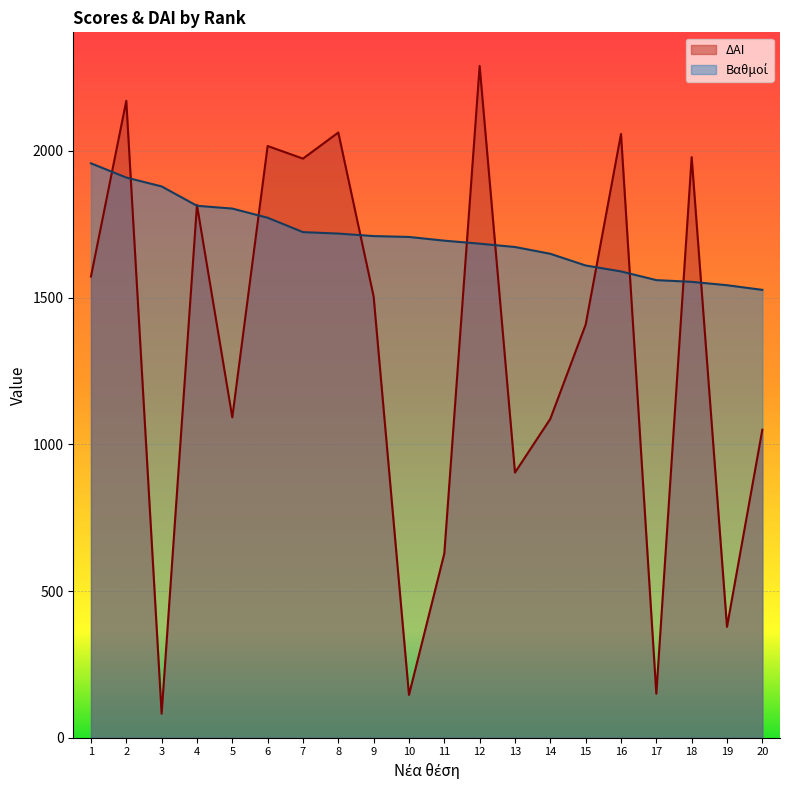

How many data points in ΔΑΙ are above 1504?

9